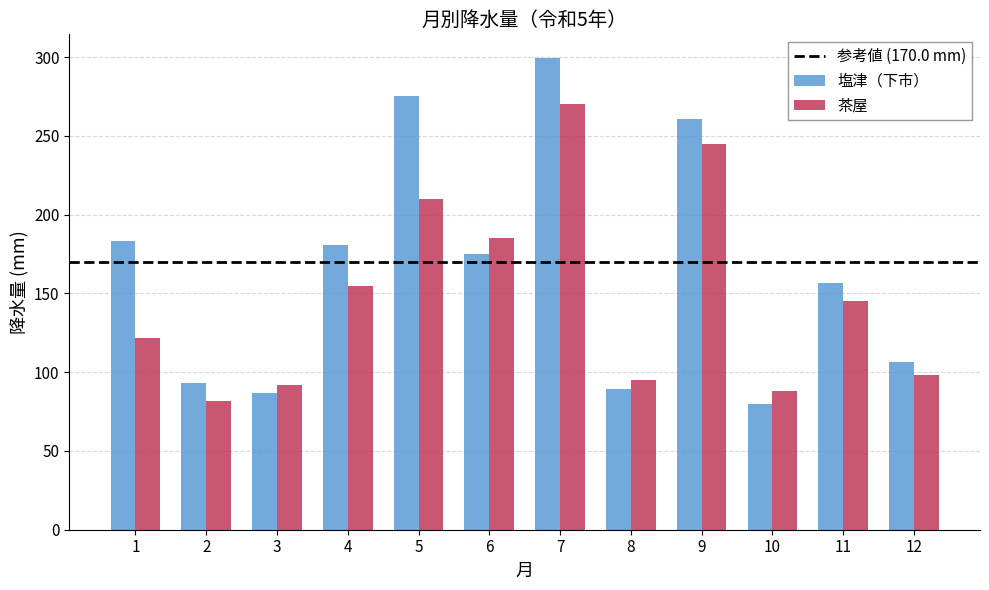

Reading left to right, extract all data points from this chart.

塩津（下市）: 1=183.5	2=93.0	3=86.5	4=181.0	5=275.5	6=175.0	7=299.5	8=89.5	9=261.0	10=79.5	11=156.5	12=106.5
茶屋: 1=122.0	2=81.5	3=92.0	4=155.0	5=210.0	6=185.0	7=270.0	8=95.0	9=245.0	10=88.0	11=145.0	12=98.0